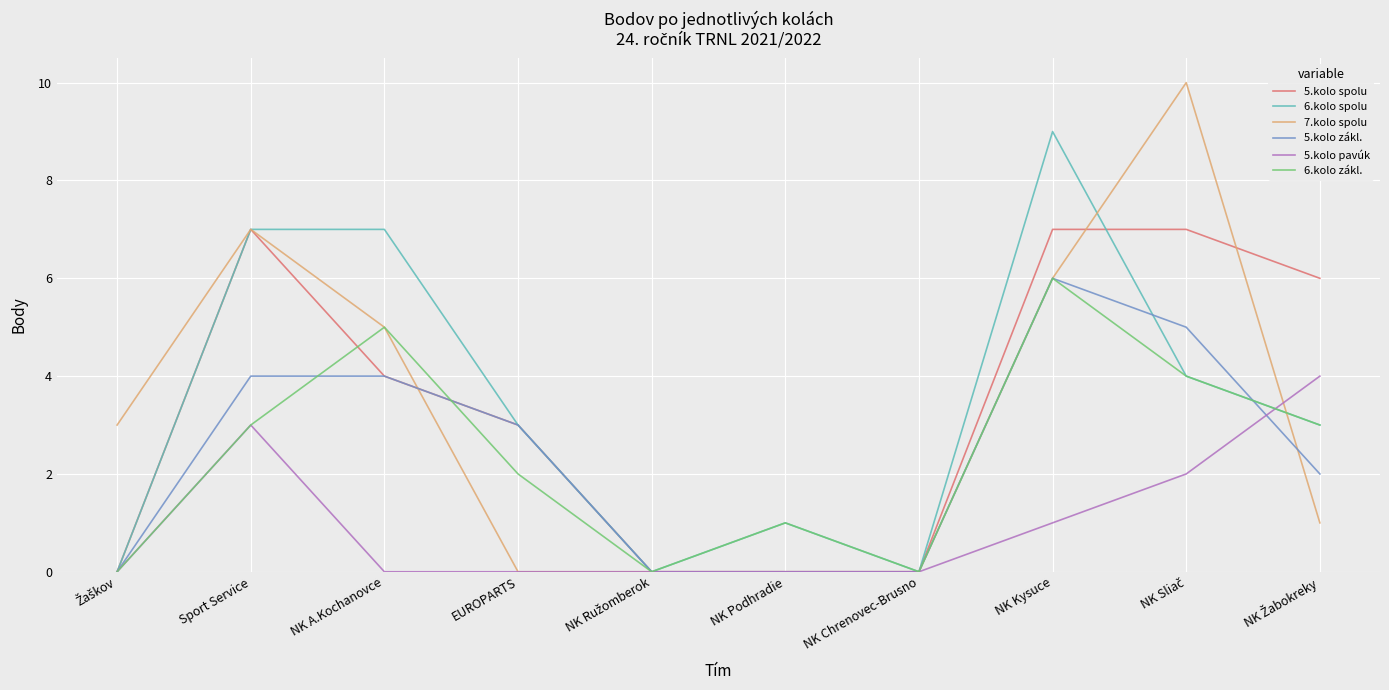

Where does the 6.kolo spolu series first go above 3?

Sport Service